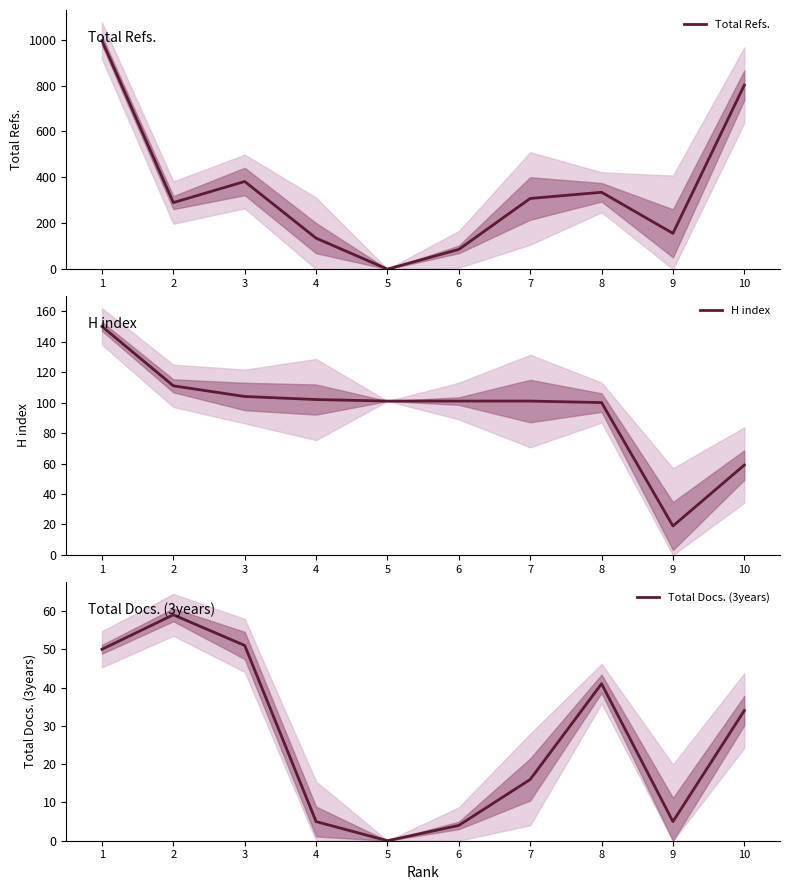

Reading left to right, transcribe all the data shown in this chart.

Total Refs.: 996	290	382	135	0	86	308	335	156	802
H index: 150	111	104	102	101	101	101	100	19	59
Total Docs. (3years): 50	59	51	5	0	4	16	41	5	34